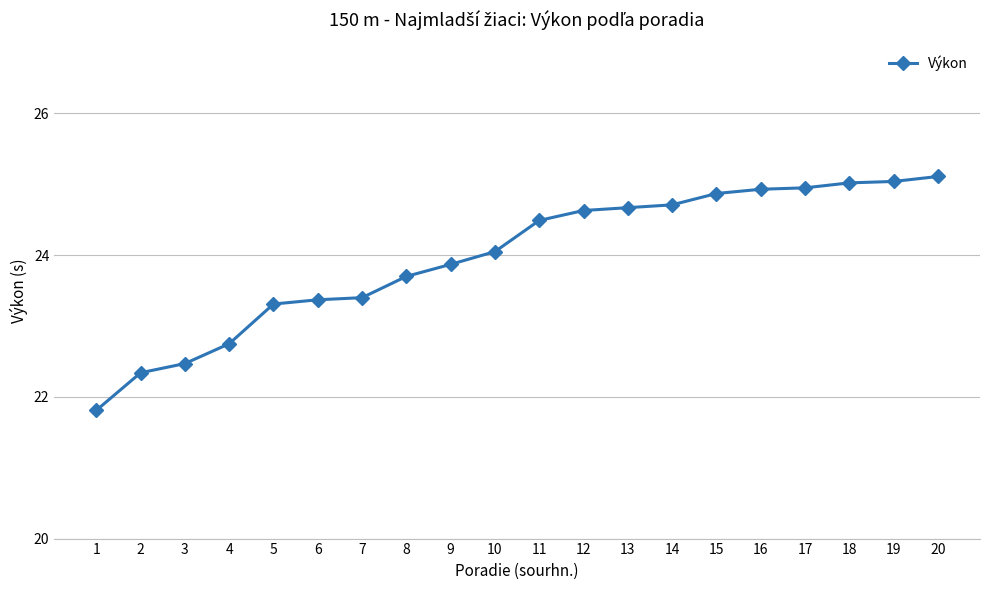

What is the value of the 12th point from the left?

24.6